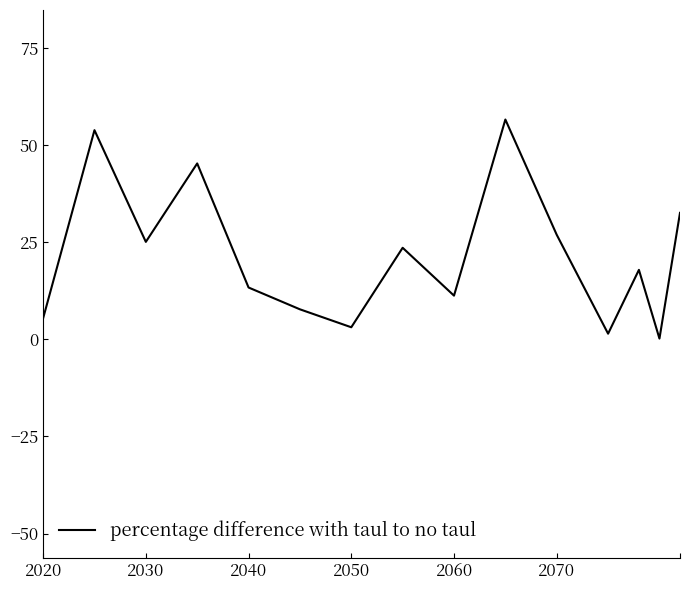

What is the difference between the maximum and minimum values?

56.4